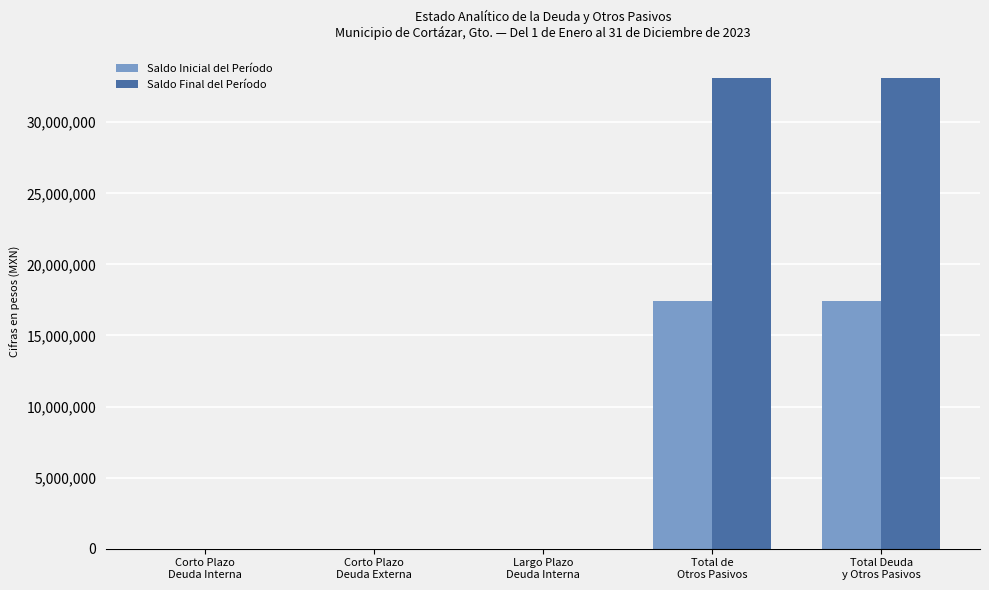

Reading left to right, transcribe all the data shown in this chart.

Saldo Inicial del Período: Corto Plazo
Deuda Interna=0.0	Corto Plazo
Deuda Externa=0.0	Largo Plazo
Deuda Interna=0.0	Total de
Otros Pasivos=17397411.4	Total Deuda
y Otros Pasivos=17397411.4
Saldo Final del Período: Corto Plazo
Deuda Interna=0.0	Corto Plazo
Deuda Externa=0.0	Largo Plazo
Deuda Interna=0.0	Total de
Otros Pasivos=33146658.1	Total Deuda
y Otros Pasivos=33146658.1